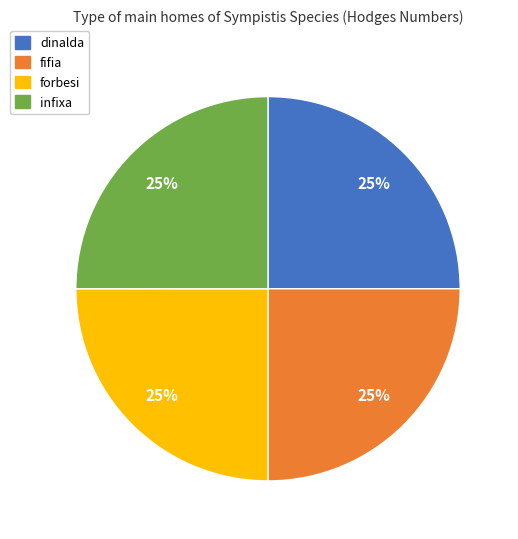

How many segments does this pie chart have?

4